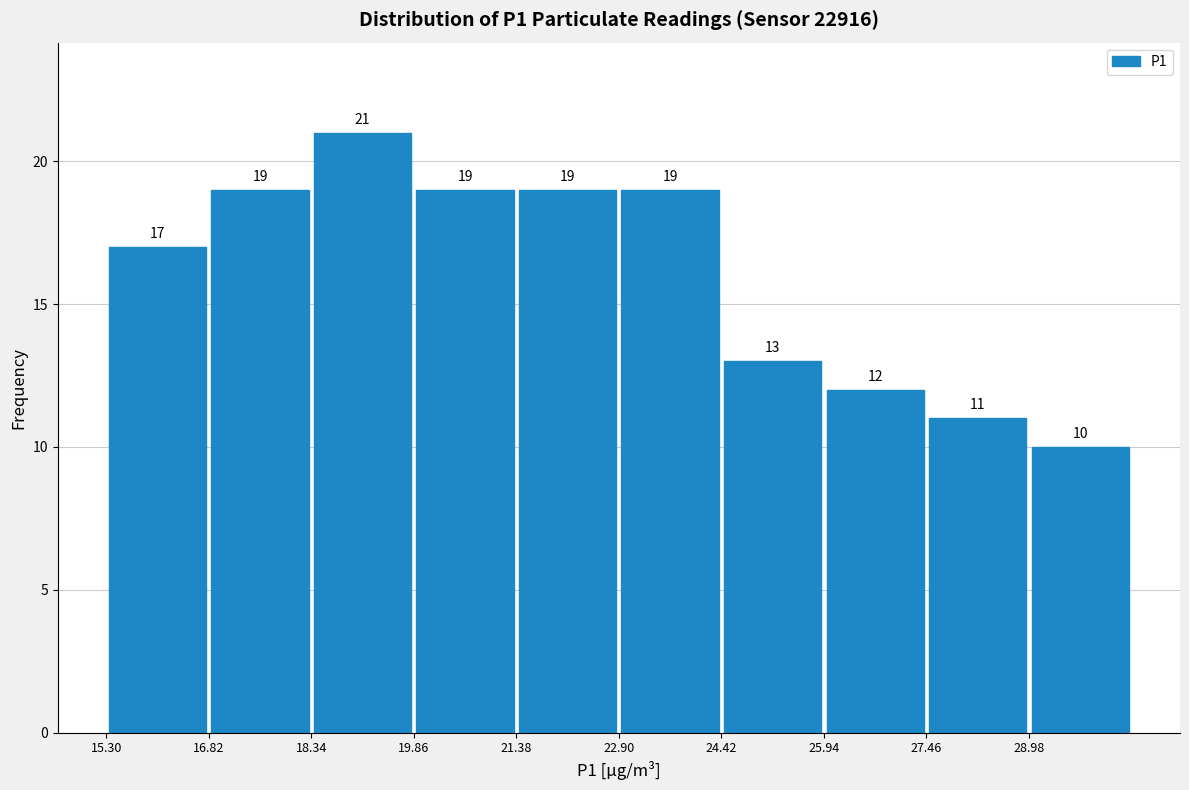

Which range on the x-axis has the tallest bar?

18.34 to 19.86